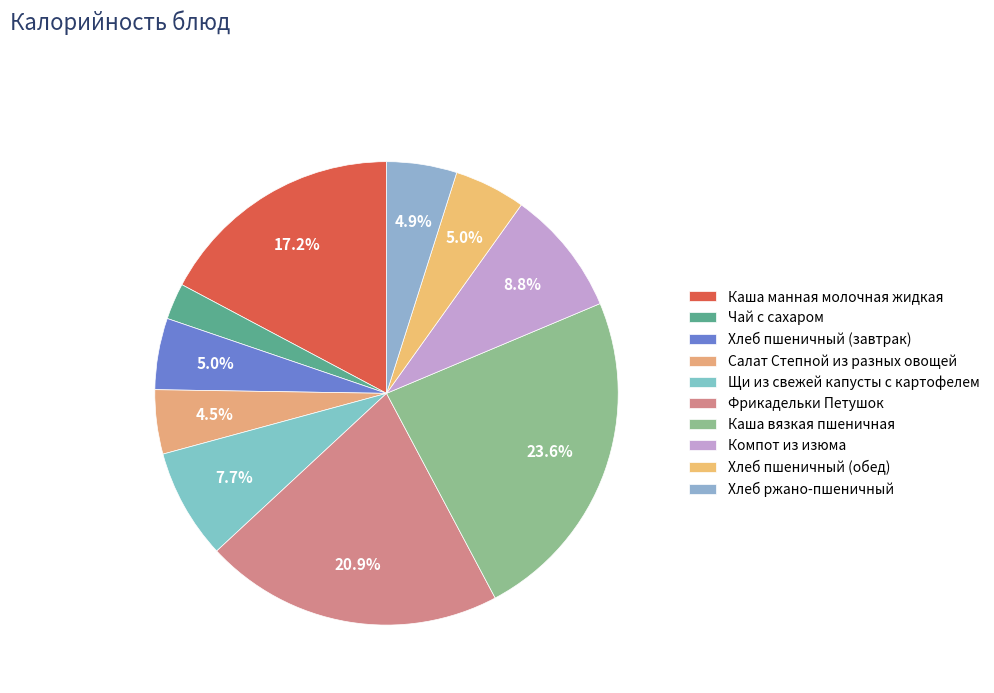

How many segments does this pie chart have?

10